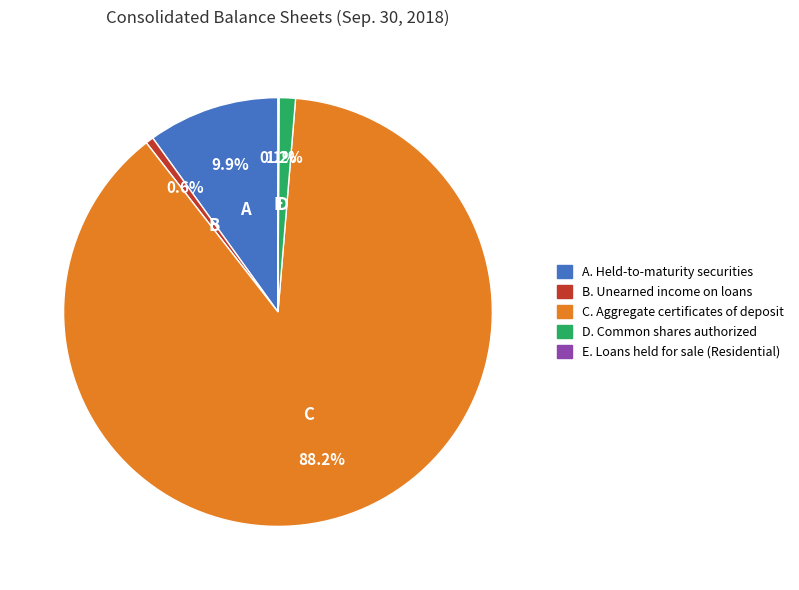

Does any single category account for the majority?

Yes